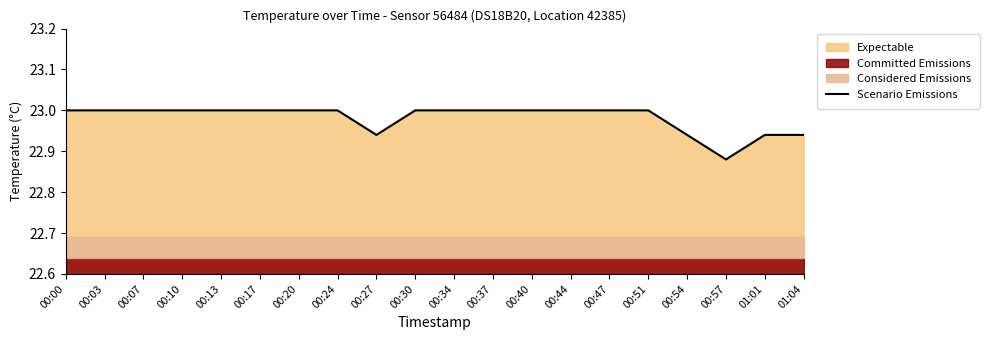

What is the label of the 5th point from the left?

00:13